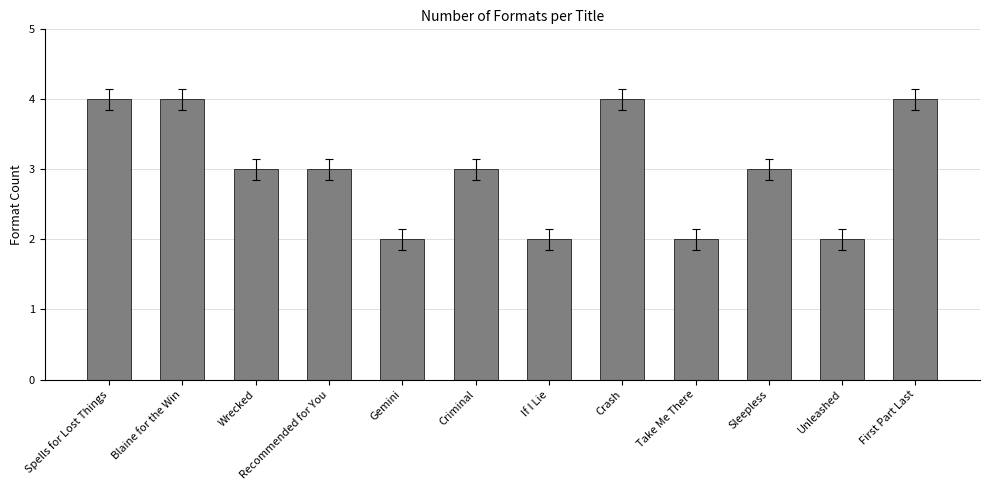

What is the difference between the maximum and second lowest values?

2